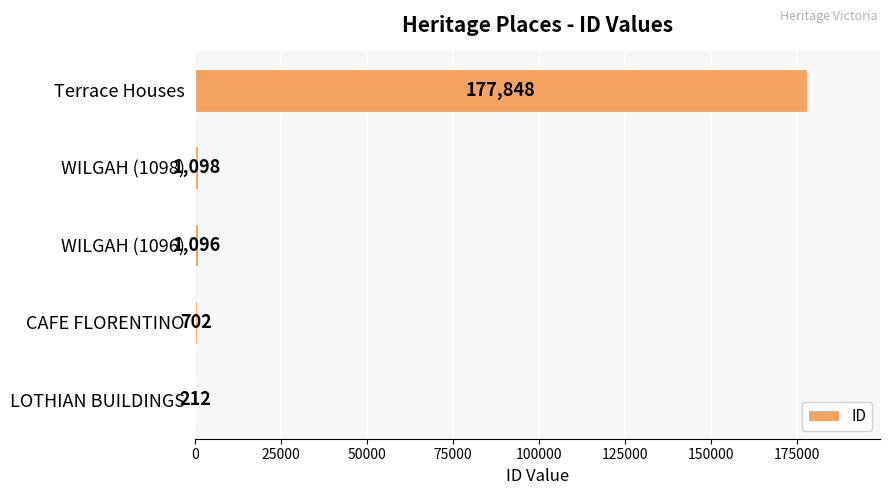

How many series are shown in this chart?

1